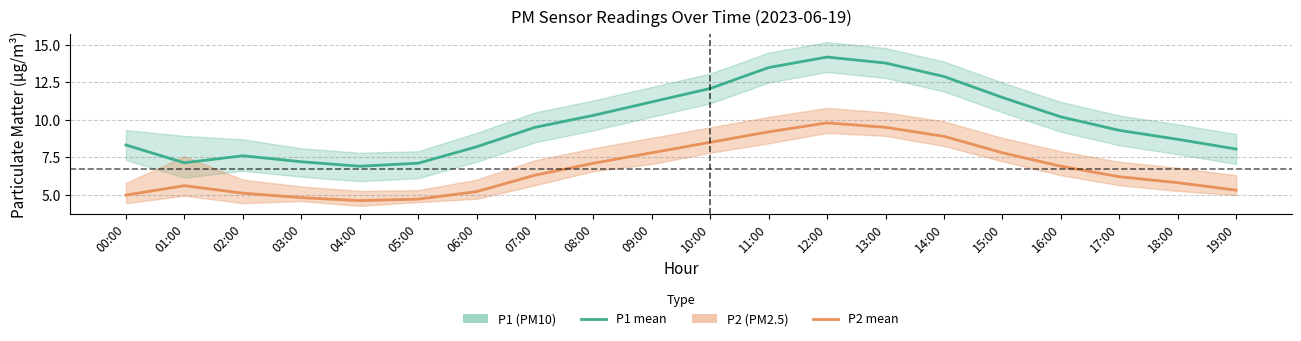

Is it true that P1 (PM10) equals 6.9 at 04:00?

True